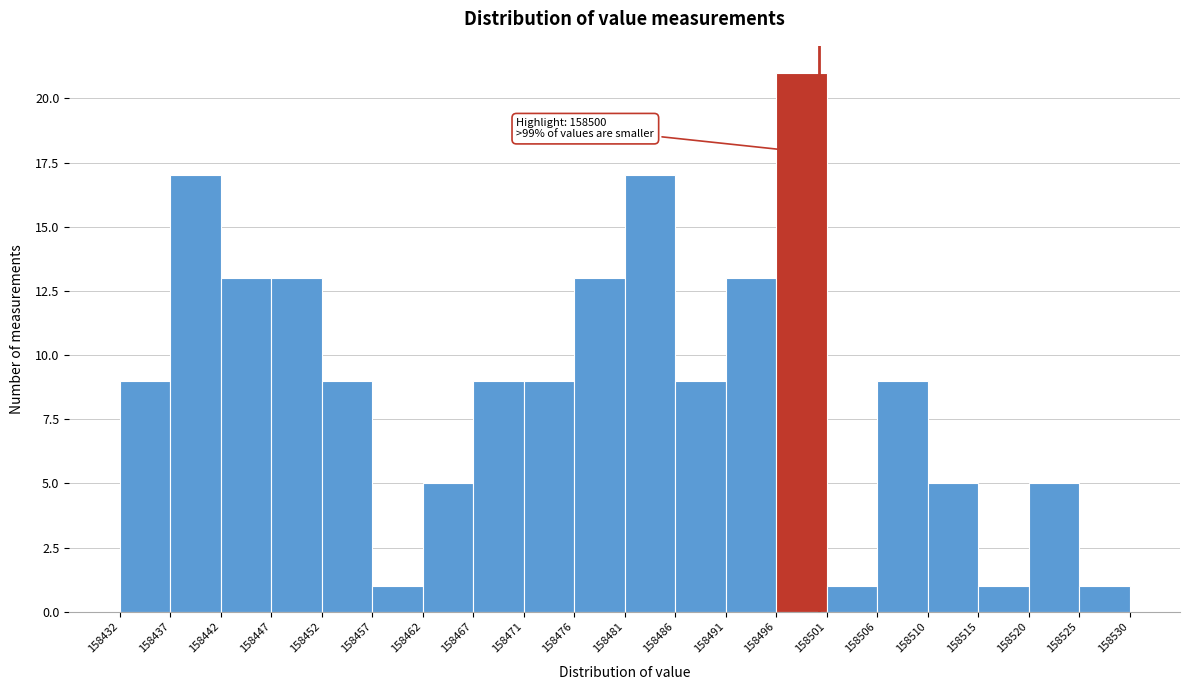

Which range on the x-axis has the tallest bar?

158496 to 158501